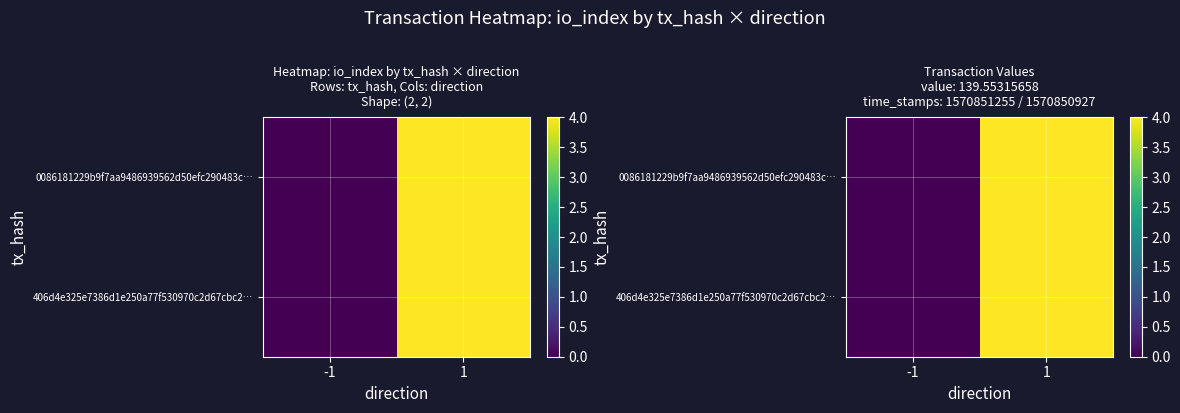

The 406d4e325e7386d1e250a77f530970c2d67cbc2… series shows 4 at 1. True or false?

True